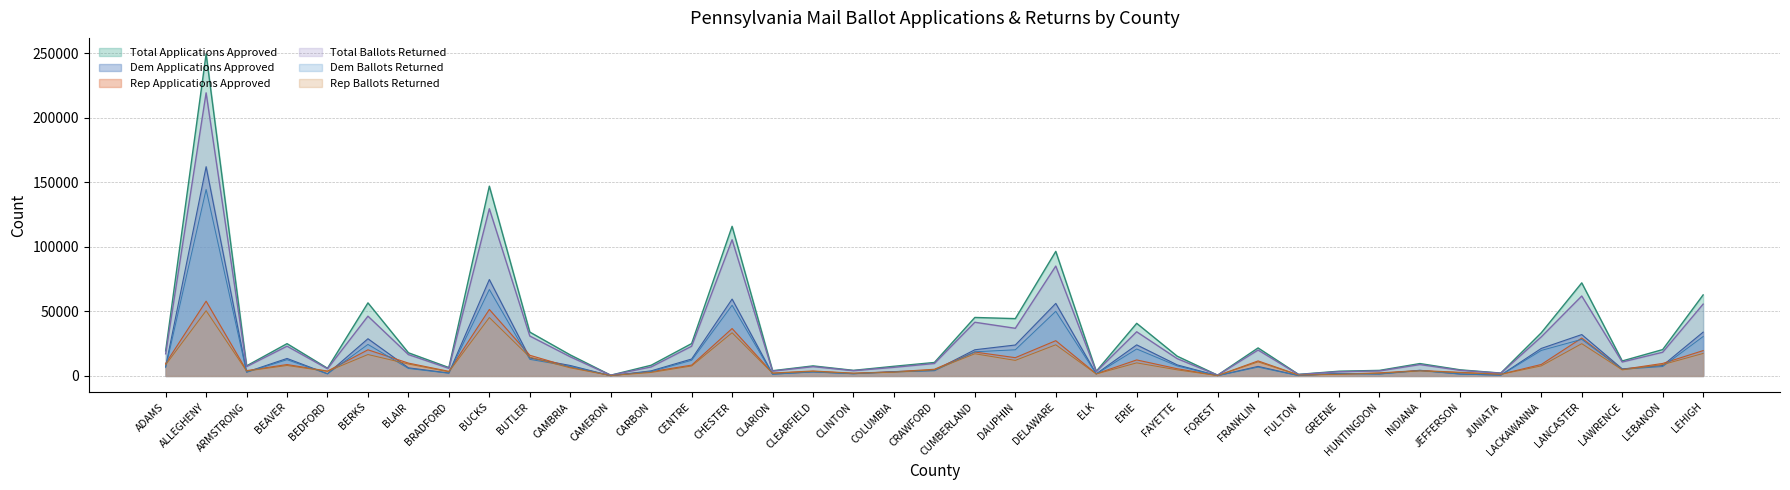

What is the label of the 39th point from the left?

LEHIGH